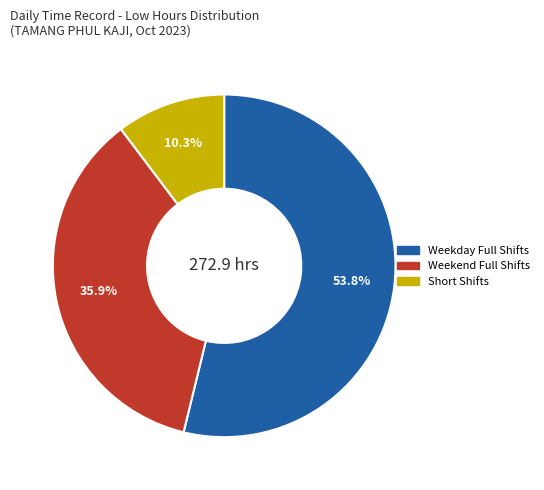

Does any single category account for the majority?

Yes